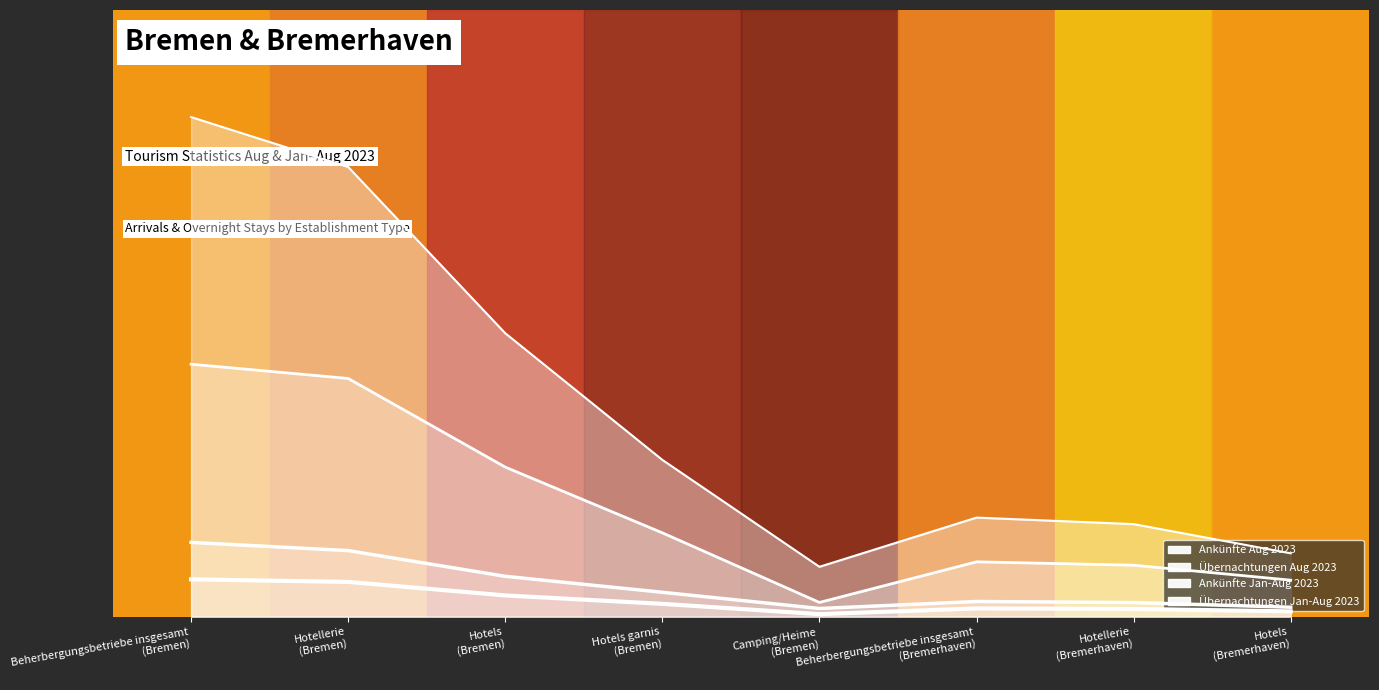

What is the value of the Ankünfte Aug 2023 point at the 1st from the left?

0.4